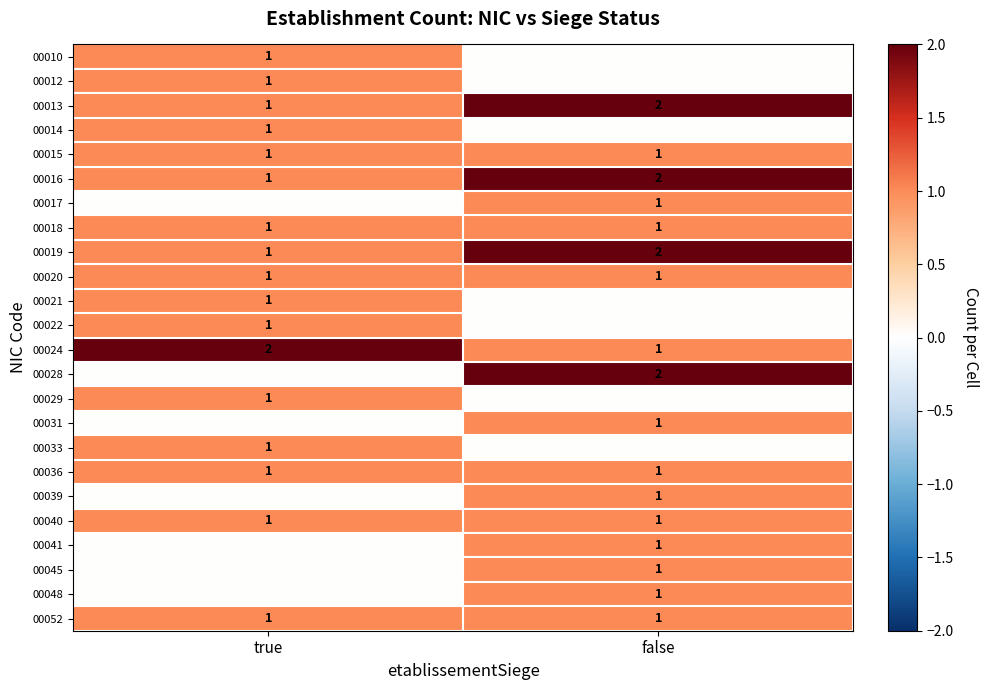

The value of 00029 at true is 0. True or false?

False